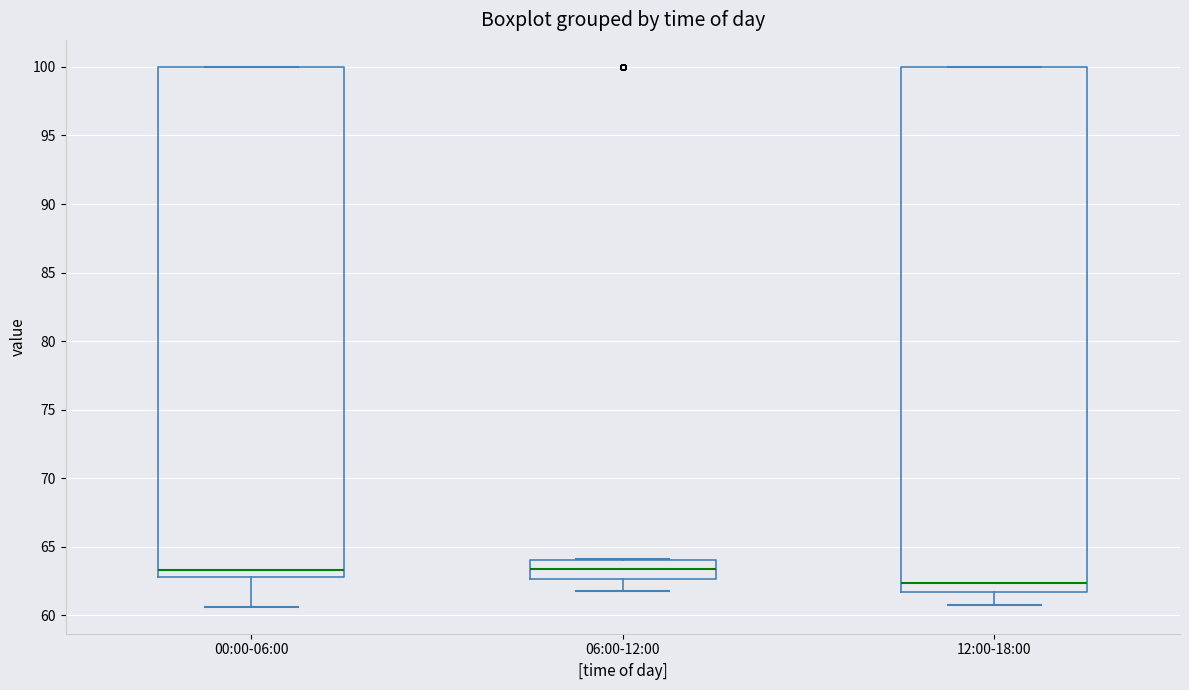

Which box is the tallest, from its lower edge to its upper edge?

12:00-18:00